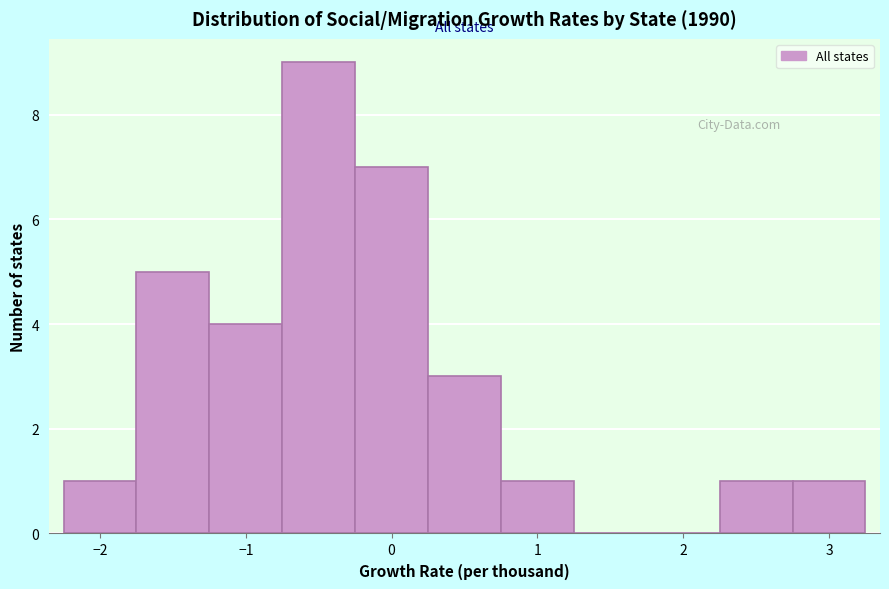

Over which range of the x-axis is the bar tallest?

-0.75 to -0.25